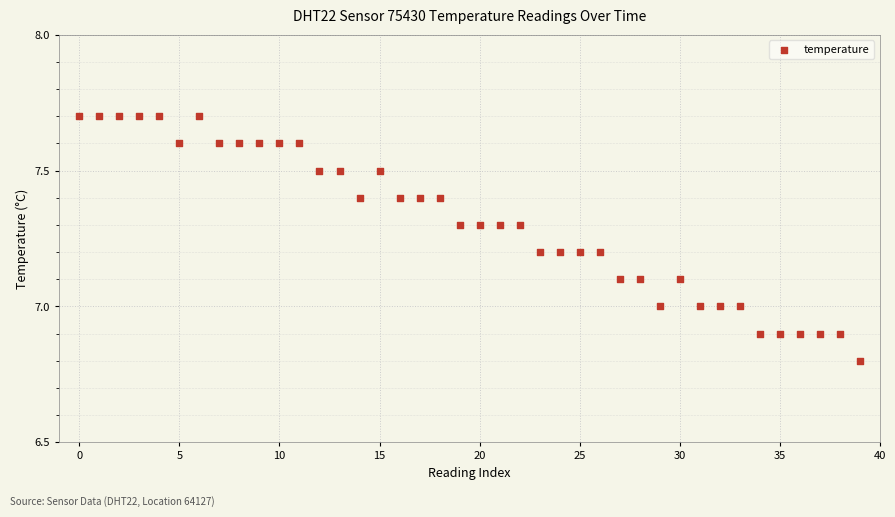

What is the range of Y values (max minus min)?

0.9